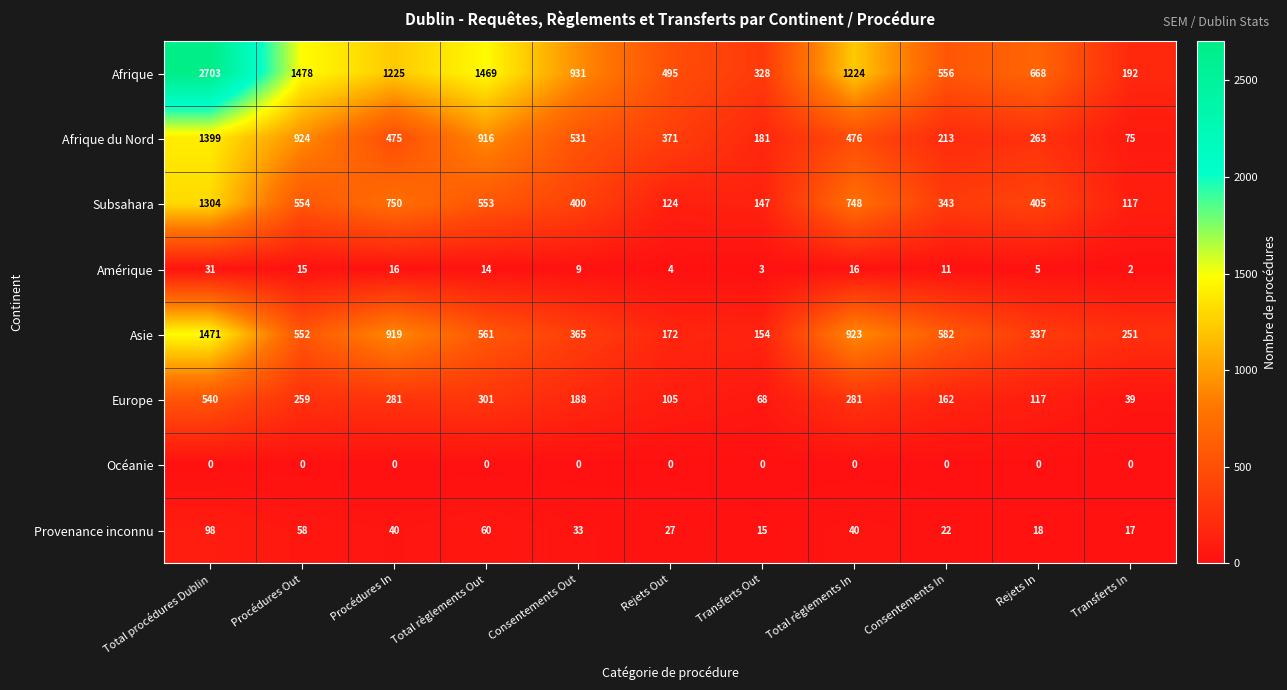

List the labels in order of Subsahara value, smallest first.

Transferts In, Rejets Out, Transferts Out, Consentements In, Consentements Out, Rejets In, Total règlements Out, Procédures Out, Total règlements In, Procédures In, Total procédures Dublin